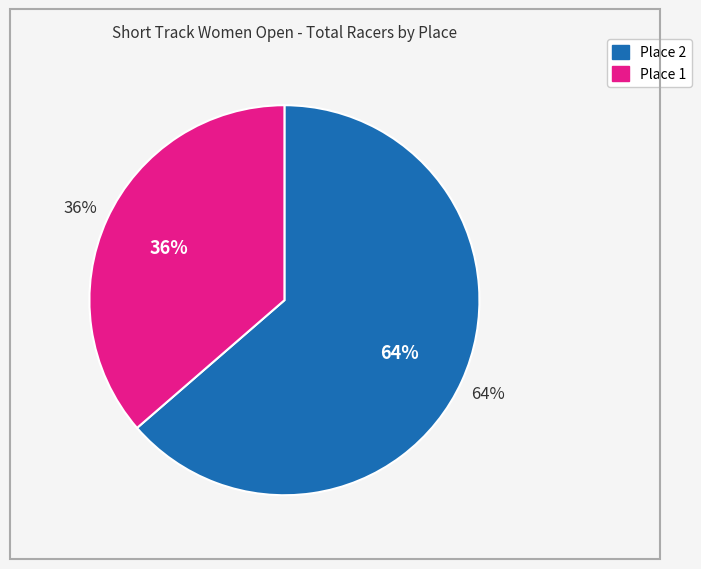

Do Place 2 and Place 1 together represent more than half of the pie?

Yes